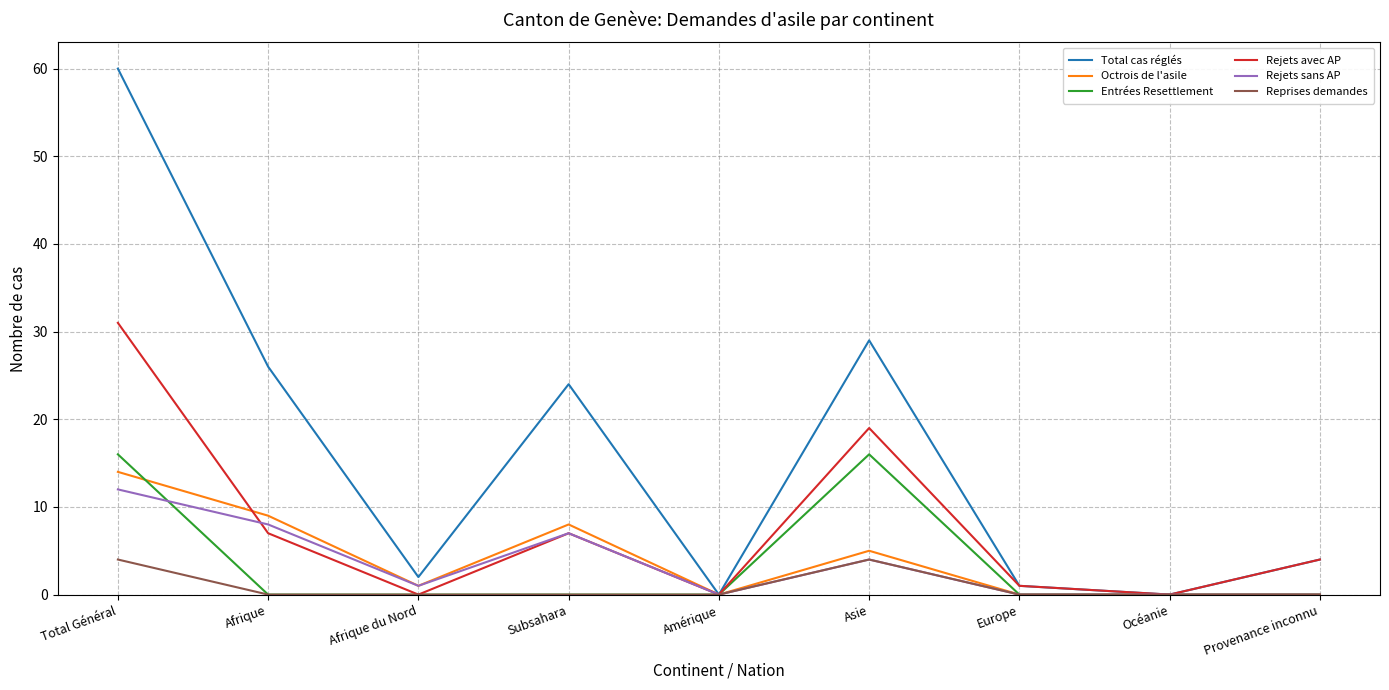

What is the maximum value for Rejets sans AP?

12